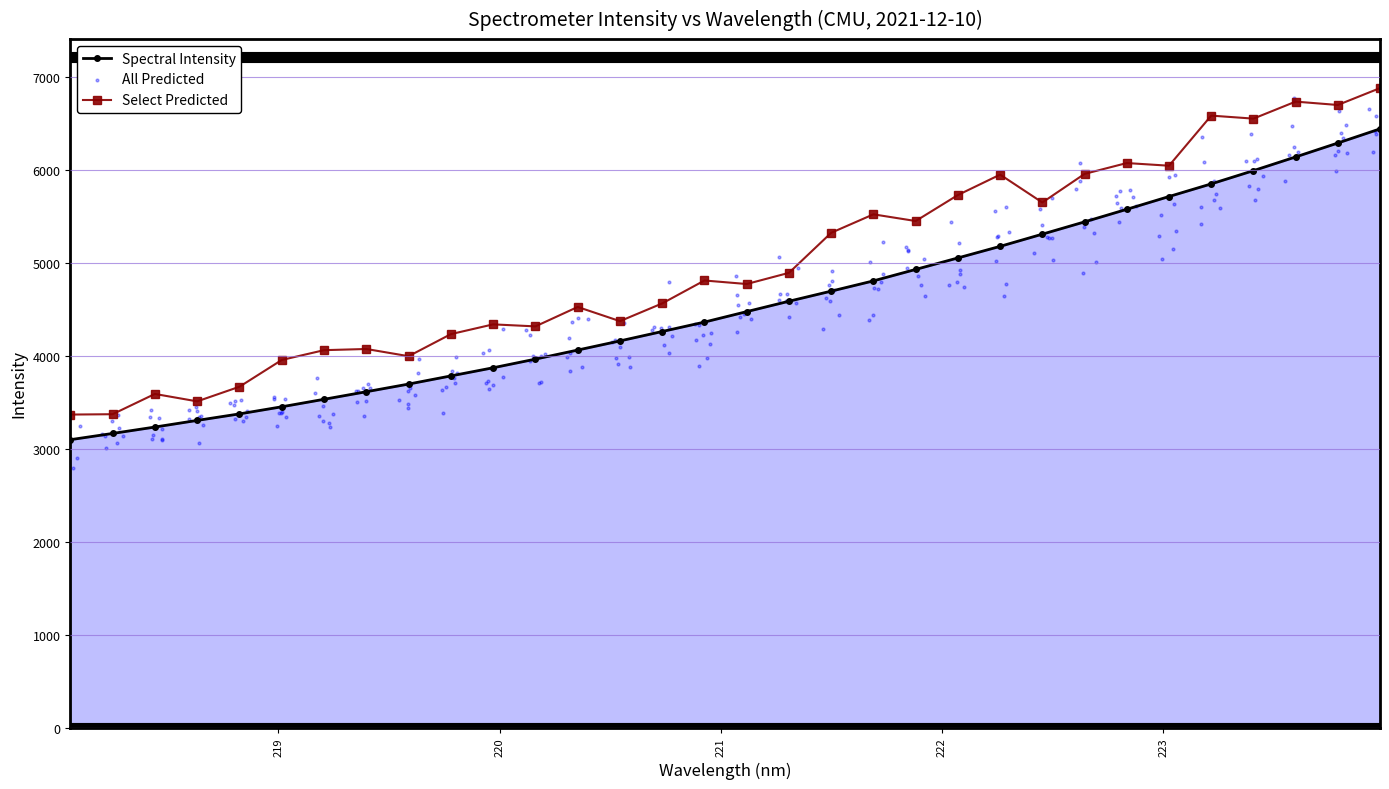

What is the change in value from 220.5444 to 220.7354?

+101.1